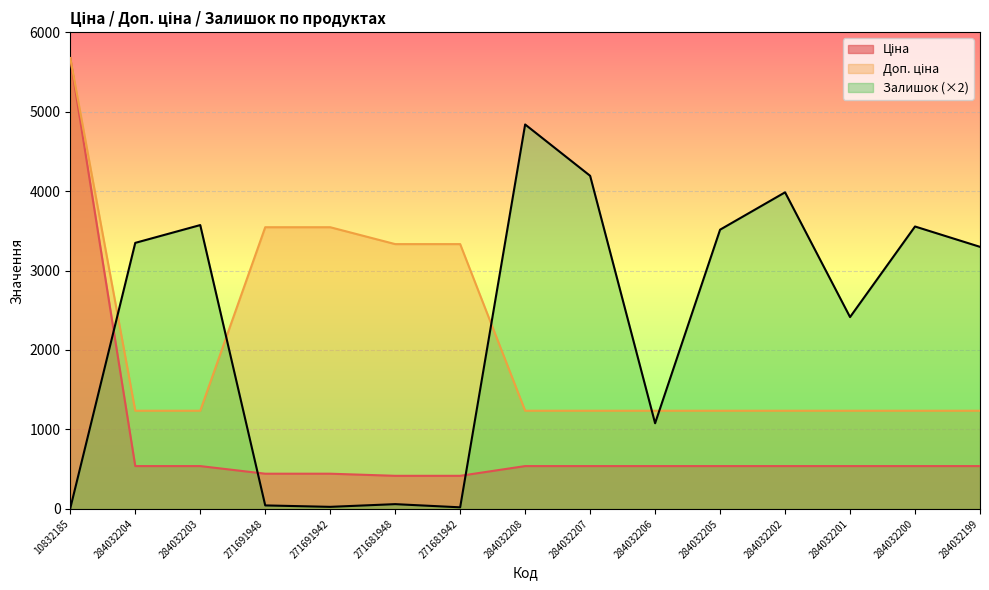

Between 284032203 and 284032206, which series saw the biggest shift?

Залишок (×2)